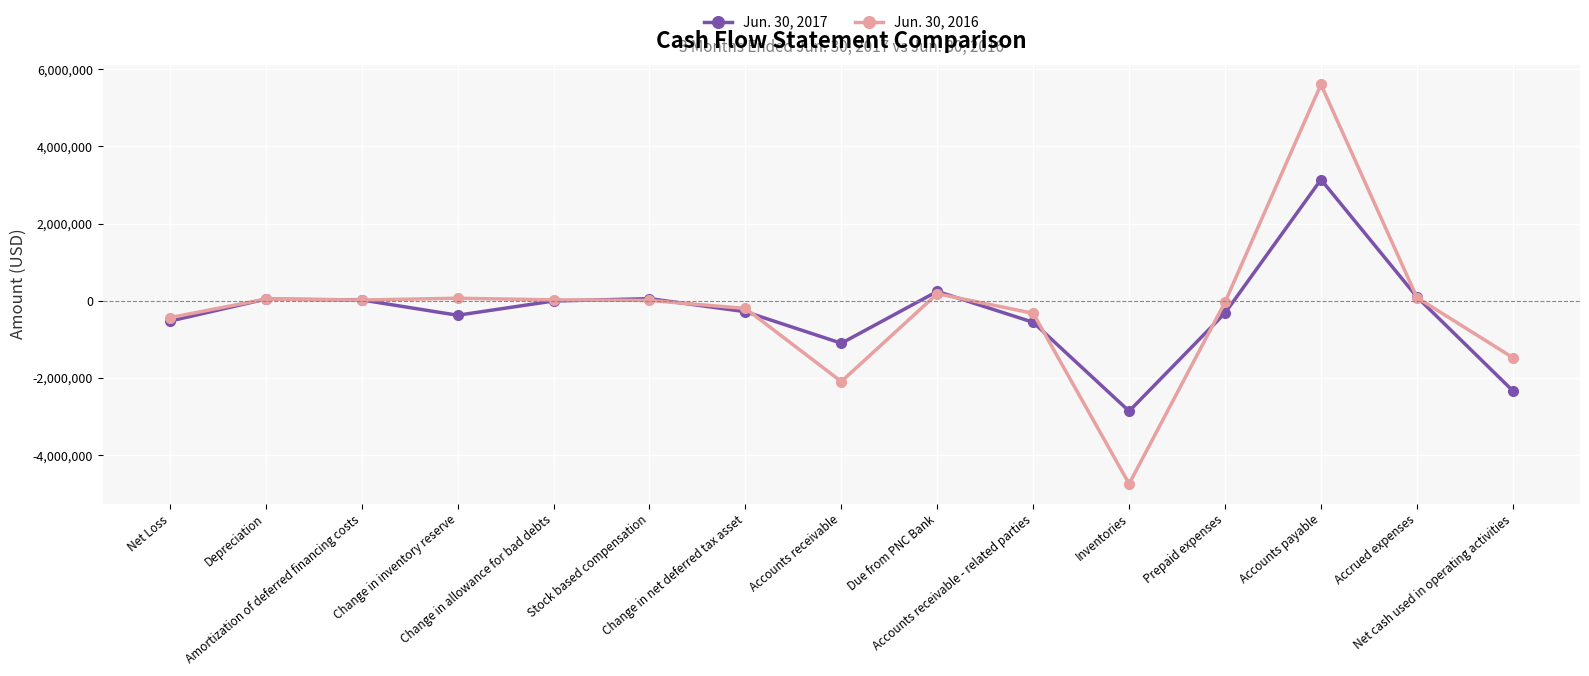

True or false: Jun. 30, 2017 and Jun. 30, 2016 intersect in this chart.

True